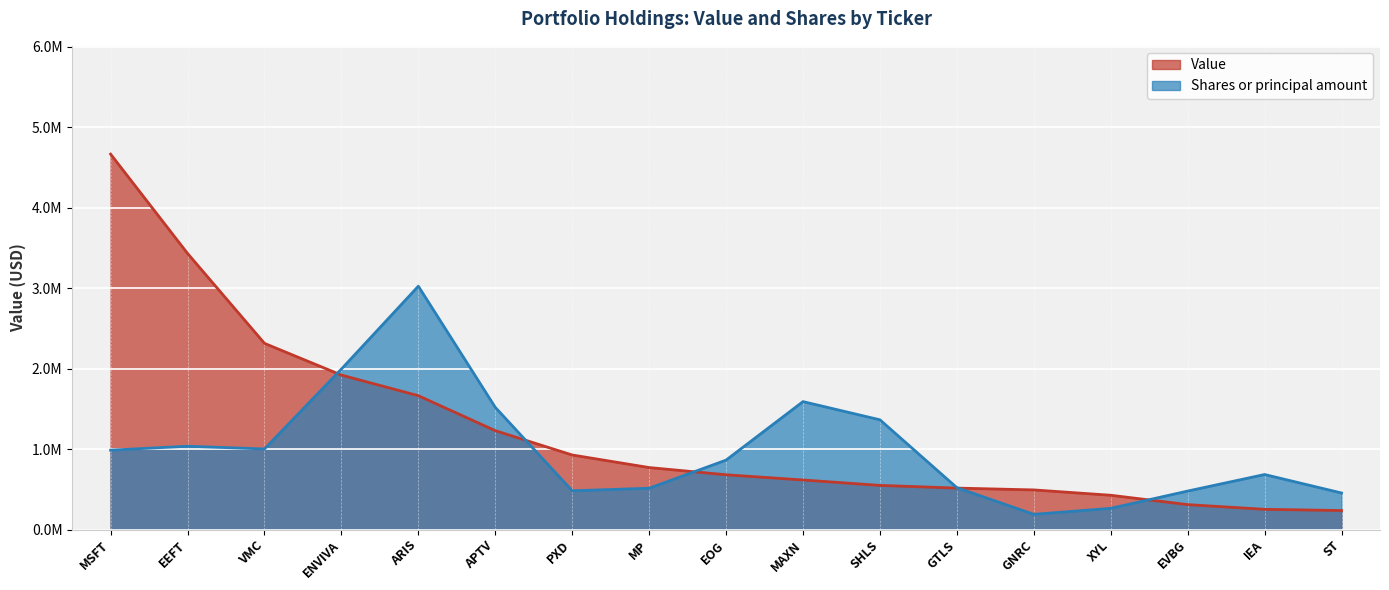

What are all the series names shown in the legend?

Value, Shares or principal amount